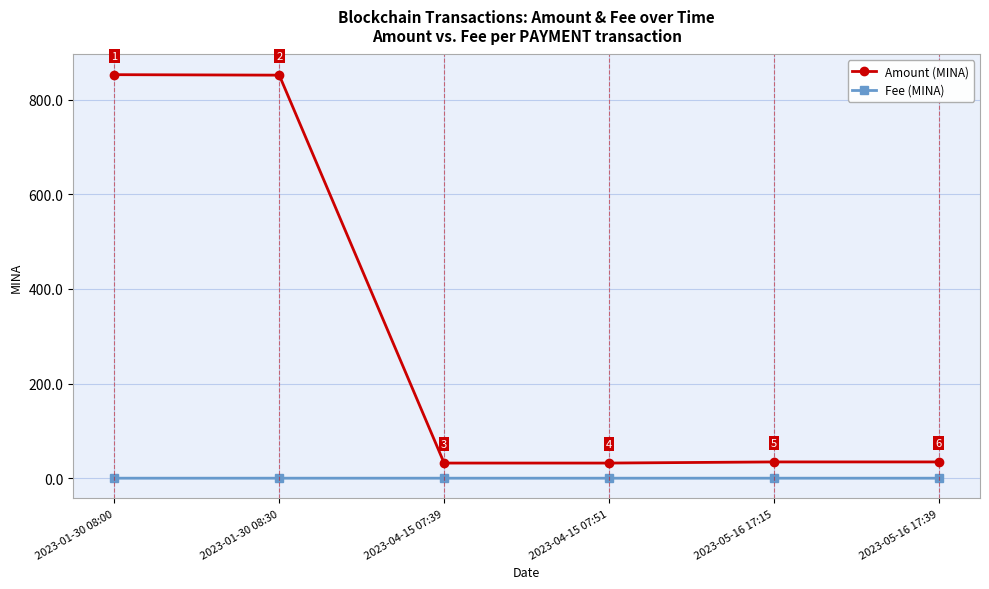

What is the total value across all series at 2023-05-16 17:39?

34.4